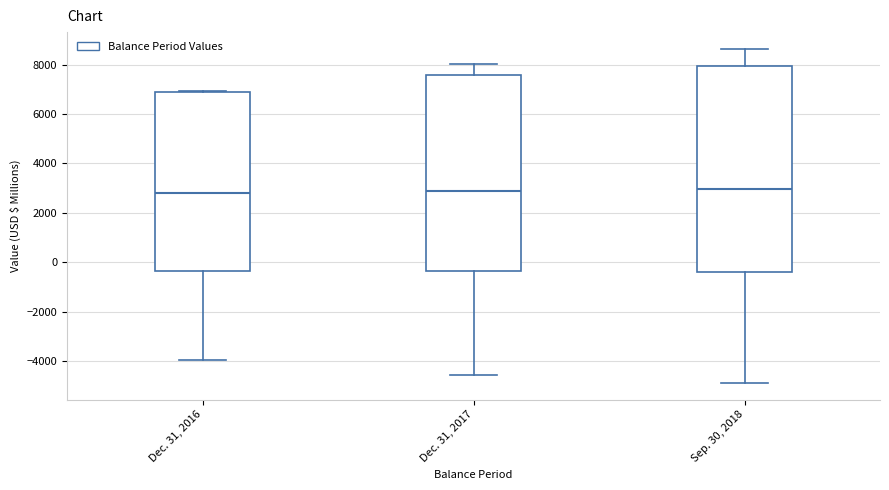

Reading left to right, transcribe this box plot: for each box, give where its median line is, the range the box spans, and where its two whiskers end, as read against the y-axis. The values are not printed on the chart, so give them approximately, as read against the axis.

Dec. 31, 2016: median 2800, box -400 to 6800, whiskers -4000 to 7000
Dec. 31, 2017: median 2800, box -400 to 7600, whiskers -4600 to 8000
Sep. 30, 2018: median 3000, box -400 to 8000, whiskers -4800 to 8600